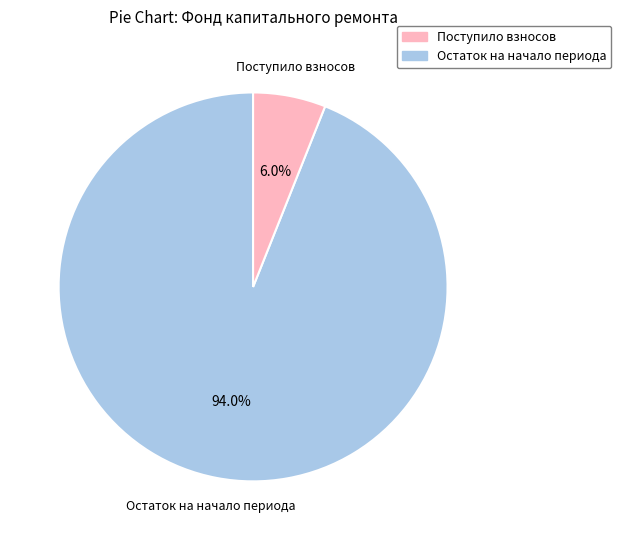

How many slices are in this pie chart?

2